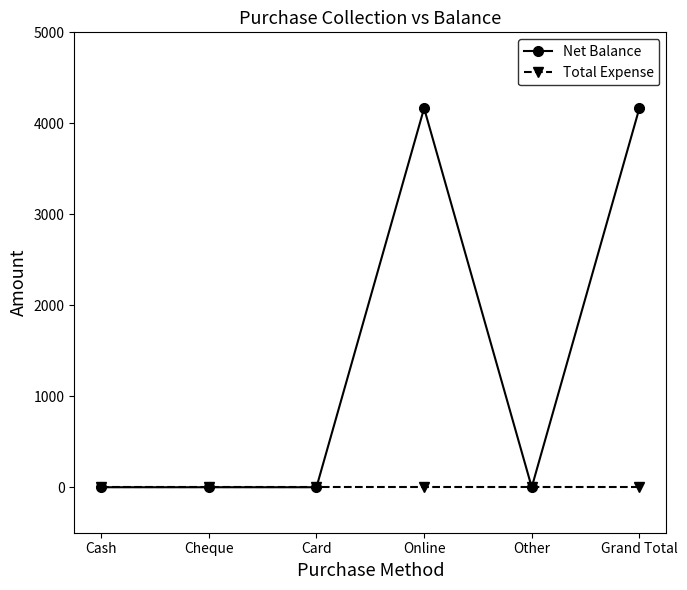

What is the label of the 4th point from the left?

Online